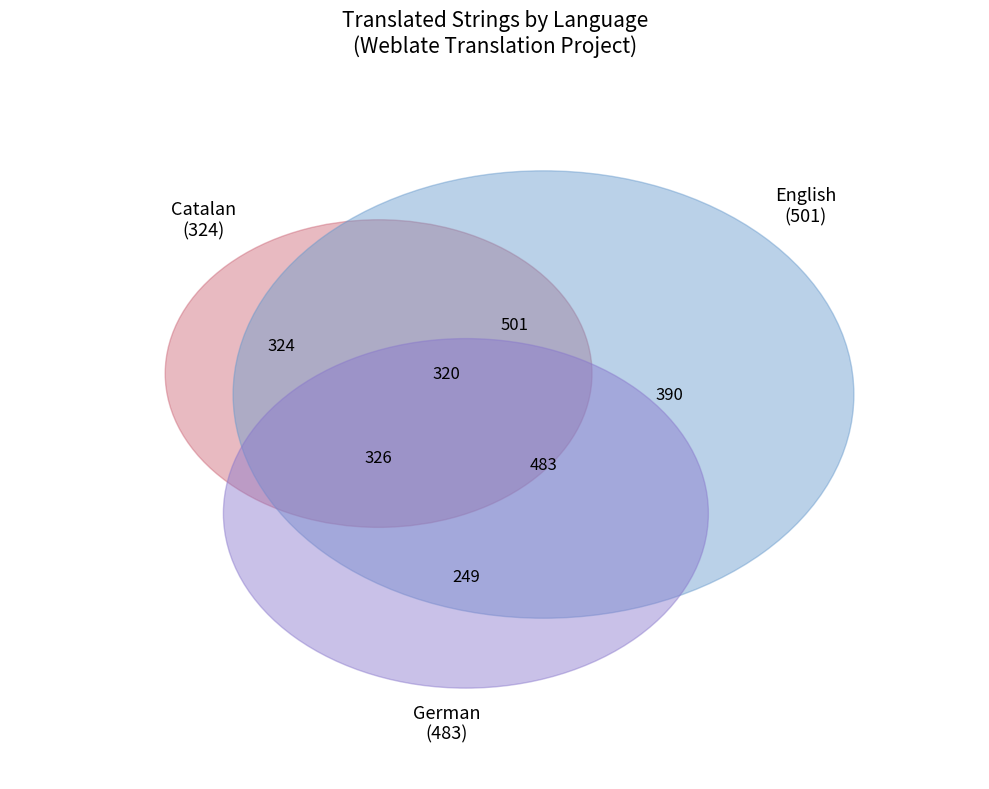

To the nearest percent, what is the difference between the English and Catalan slice percentages?

7%